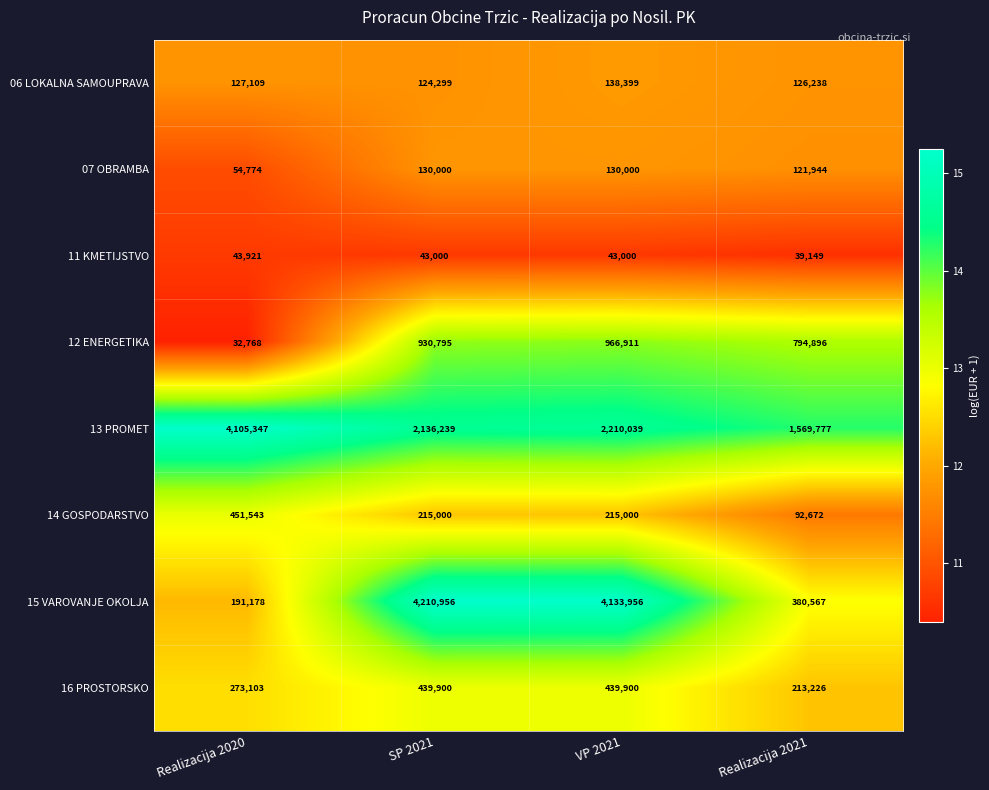

At how many categories does at least one series exceed 1758387?

3